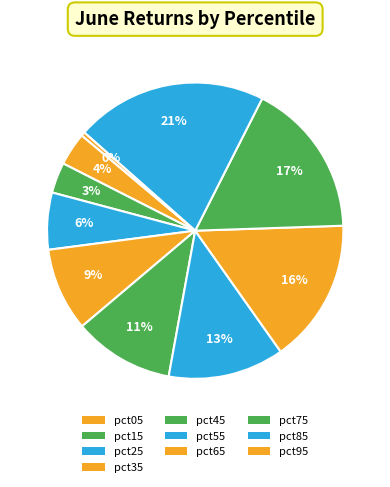

To the nearest percent, what is the combined percentage of pct95 and pct35?

10%